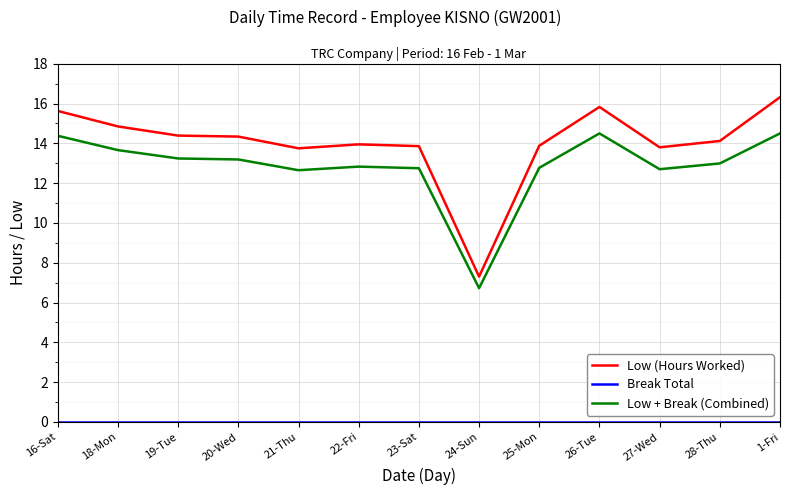

Which series has the widest spread of values?

Low (Hours Worked)